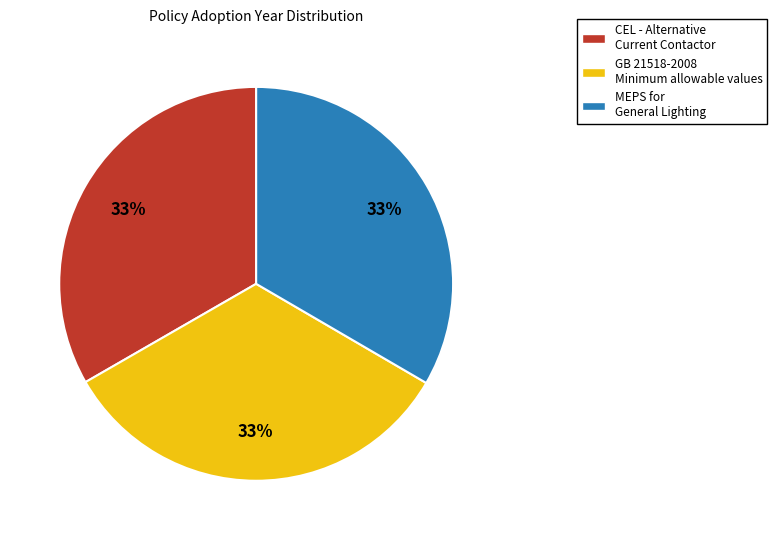

To the nearest percent, what is the average slice percentage?

33%